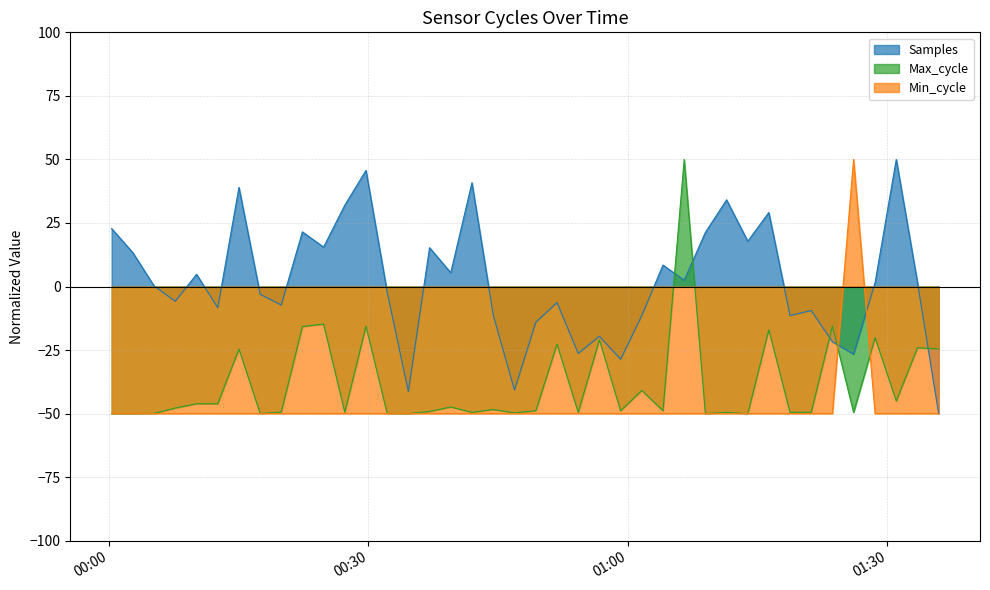

The Min_cycle series shows -89.4 at 2022/02/15 00:15:02. True or false?

False